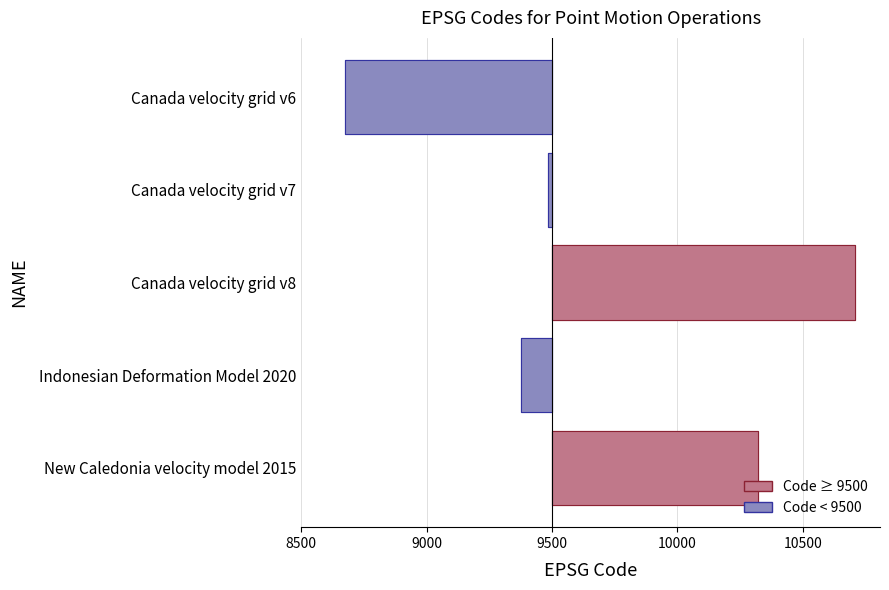

True or false: the data shows -245 at Canada velocity grid v6.

False